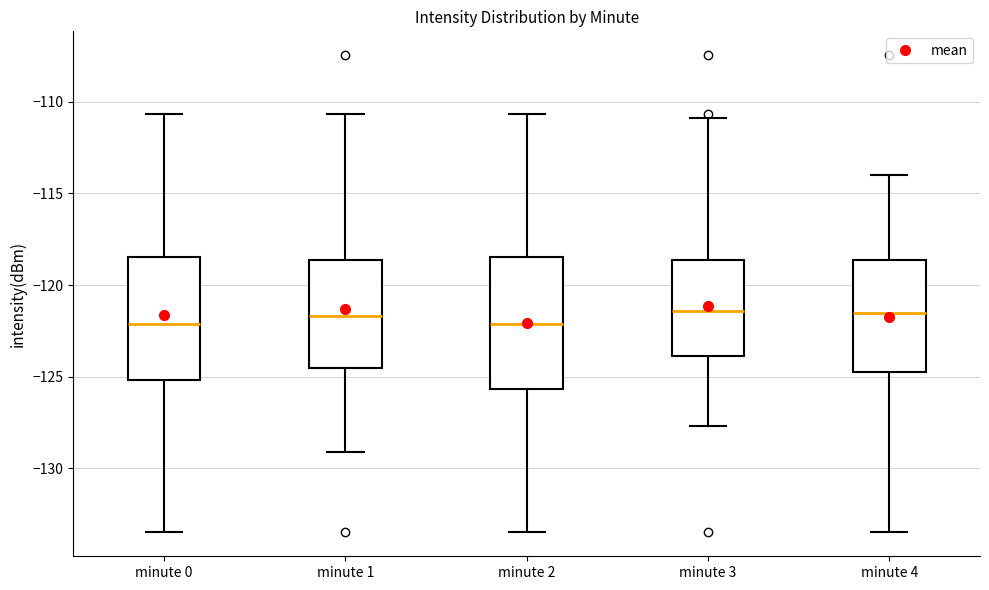

Reading left to right, transcribe this box plot: for each box, give where its median line is, the range the box spans, and where its two whiskers end, as read against the y-axis. The values are not printed on the chart, so give them approximately, as read against the axis.

minute 0: median -122.0, box -125.0 to -118.5, whiskers -133.5 to -110.5
minute 1: median -121.5, box -124.5 to -118.5, whiskers -129.0 to -110.5
minute 2: median -122.0, box -125.5 to -118.5, whiskers -133.5 to -110.5
minute 3: median -121.5, box -124.0 to -118.5, whiskers -127.5 to -111.0
minute 4: median -121.5, box -125.0 to -118.5, whiskers -133.5 to -114.0